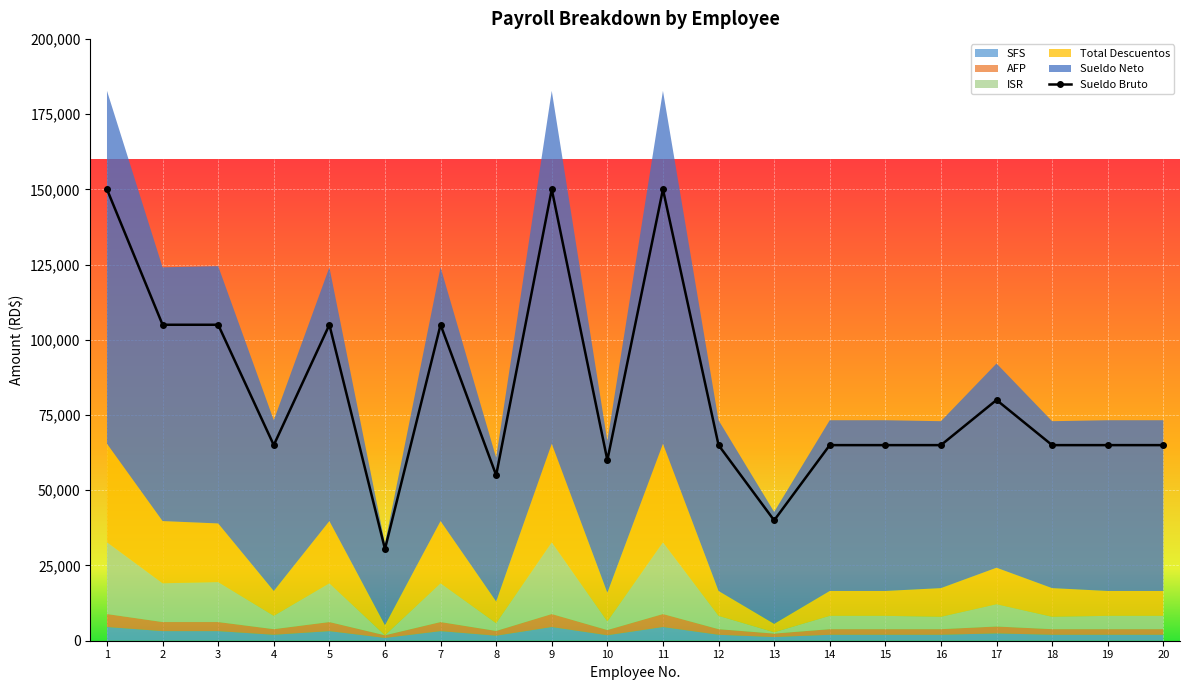

What is the sum of the values at 5 and 13?

145000.0